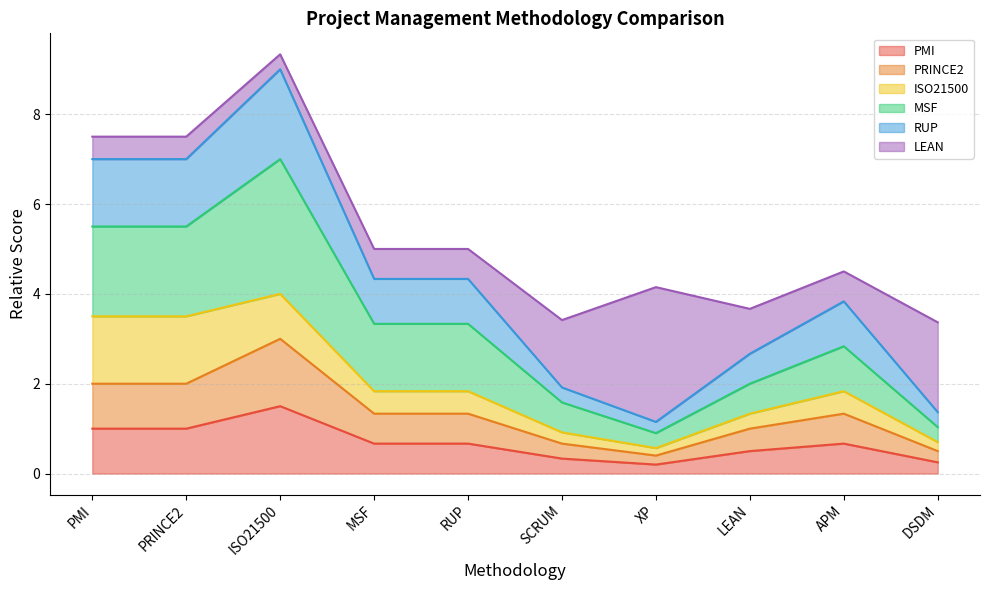

What is the greatest value displayed?

9.0